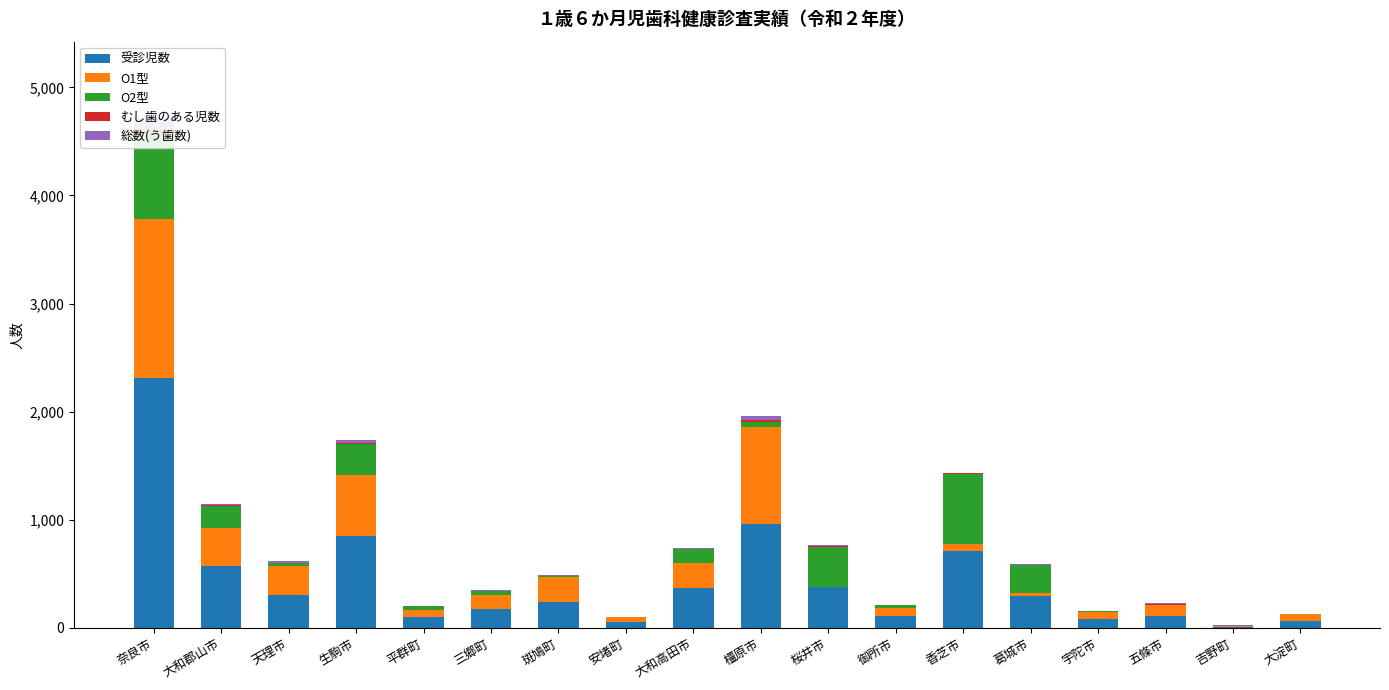

How many bars are there in total?

90